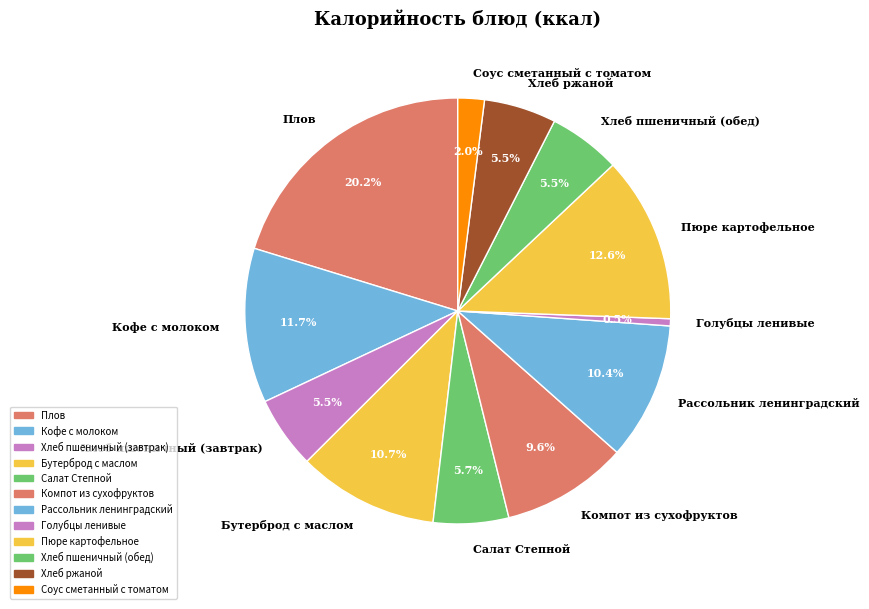

How much of the chart is everything except Рассольник ленинградский?

89.6%